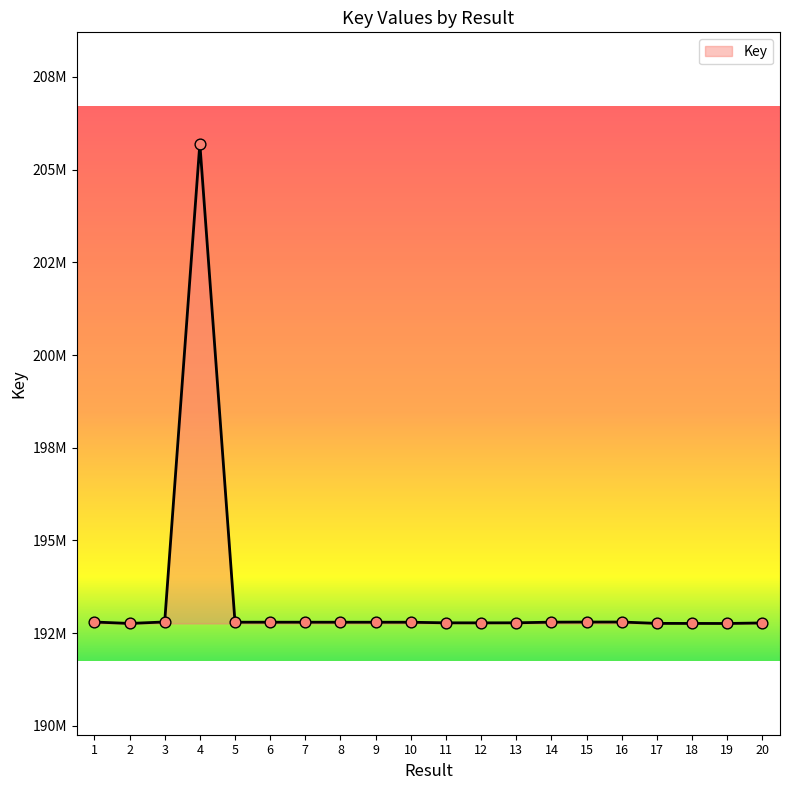

What is the change in value from 6 to 17?

-32125